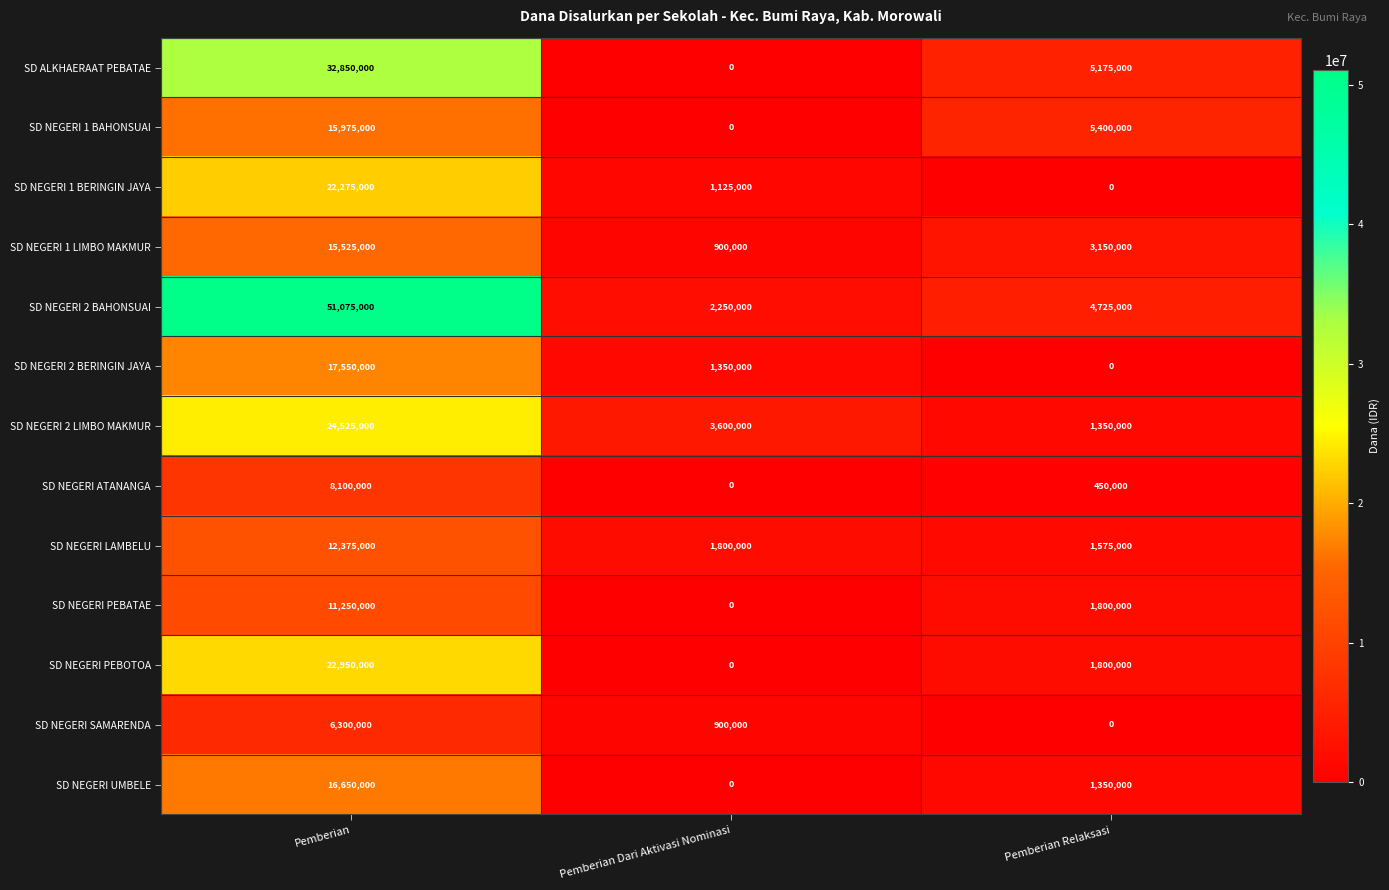

What is the difference between the maximum and minimum values in the SD NEGERI 2 BERINGIN JAYA series?

17550000